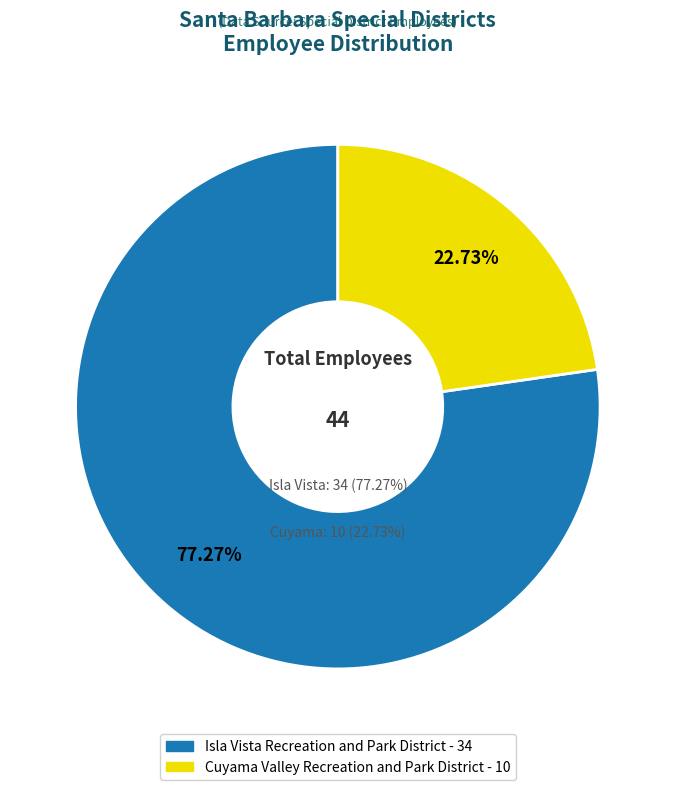

Is it true that Cuyama Valley Recreation and Park District is 10% of the pie?

False